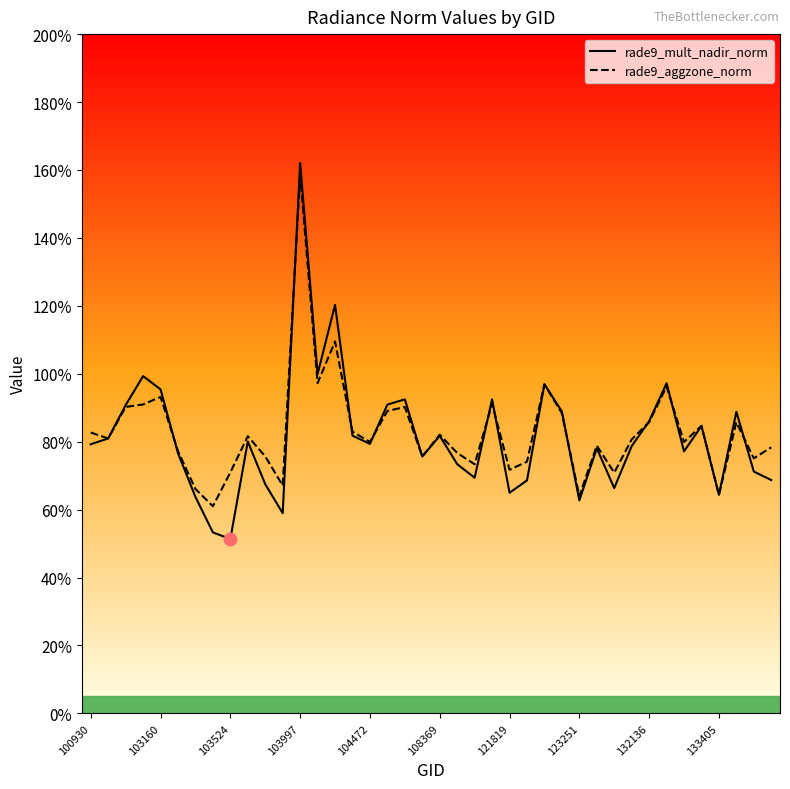

Does the chart have visible grid lines?

No